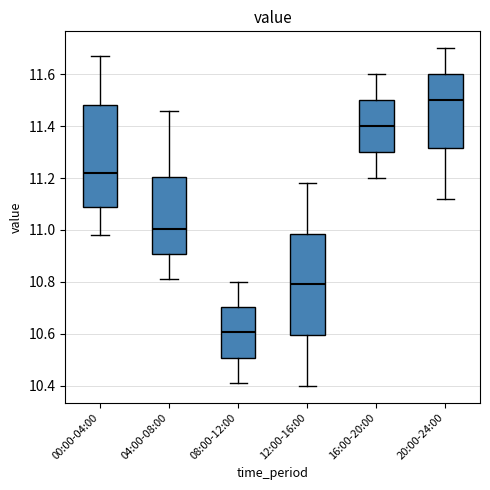

Reading left to right, transcribe this box plot: for each box, give where its median line is, the range the box spans, and where its two whiskers end, as read against the y-axis. The values are not printed on the chart, so give them approximately, as read against the axis.

00:00-04:00: median 11.22, box 11.08 to 11.48, whiskers 10.98 to 11.68
04:00-08:00: median 11.00, box 10.90 to 11.20, whiskers 10.82 to 11.46
08:00-12:00: median 10.60, box 10.50 to 10.70, whiskers 10.42 to 10.80
12:00-16:00: median 10.80, box 10.60 to 10.98, whiskers 10.40 to 11.18
16:00-20:00: median 11.40, box 11.30 to 11.50, whiskers 11.20 to 11.60
20:00-24:00: median 11.50, box 11.32 to 11.60, whiskers 11.12 to 11.70